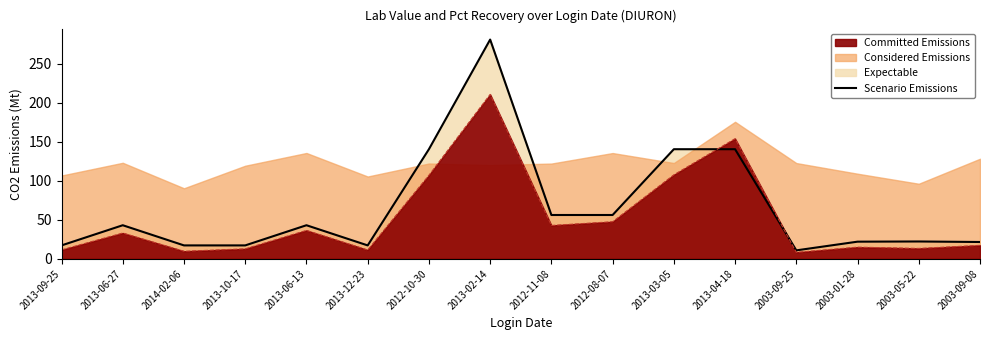

Rank the categories by value from lowest to highest.

2003-09-25, 2013-09-25, 2014-02-06, 2013-10-17, 2013-12-23, 2003-09-08, 2003-01-28, 2003-05-22, 2013-06-27, 2013-06-13, 2012-11-08, 2012-08-07, 2012-10-30, 2013-03-05, 2013-04-18, 2013-02-14